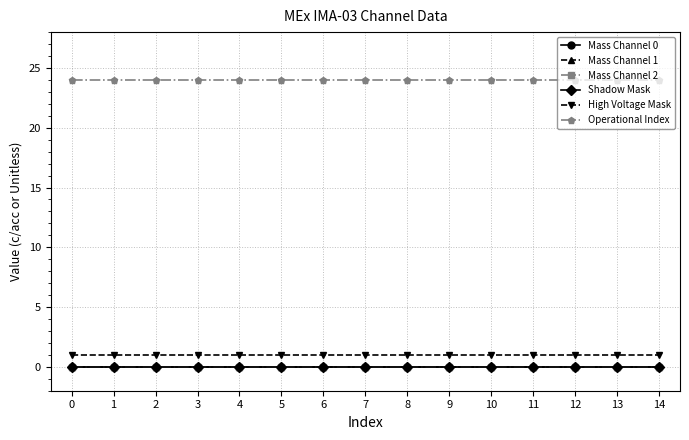

Is it true that Operational Index equals 13 at 12?

False